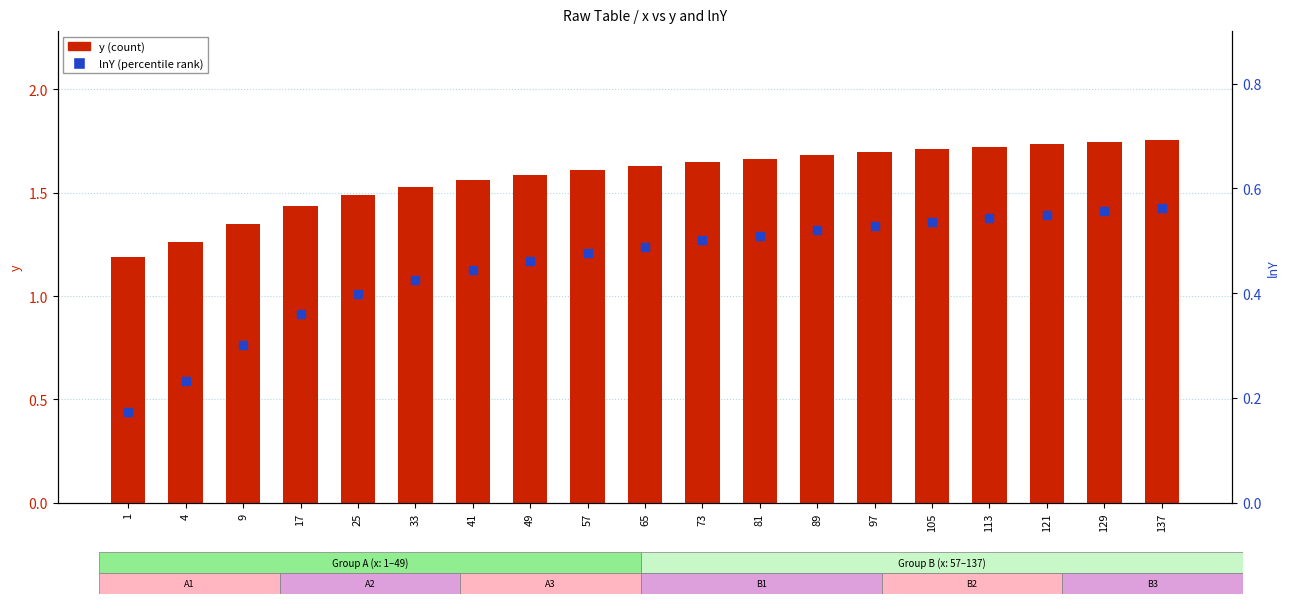

Which series has the largest Y range (max minus min)?

y